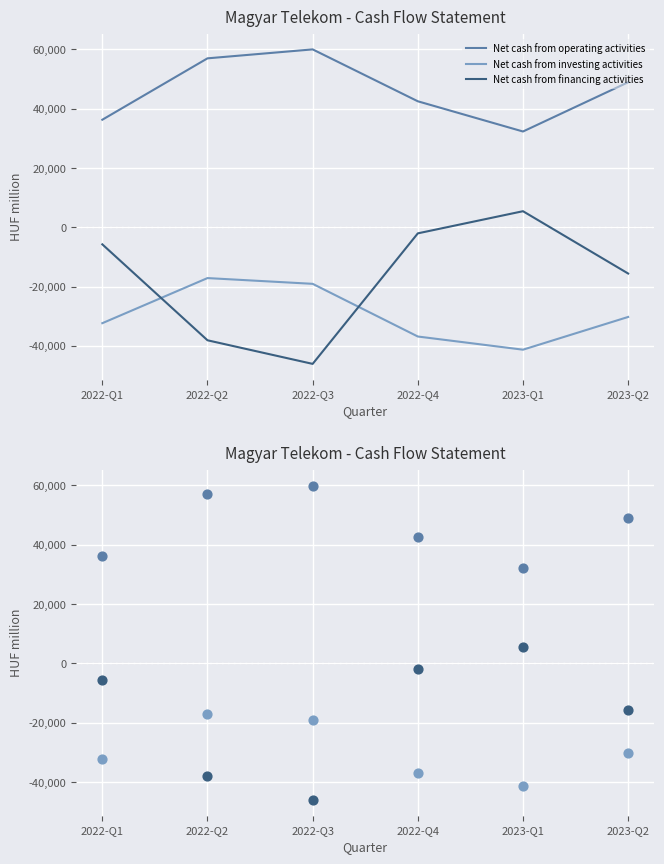

What are all the series names shown in the legend?

Net cash from operating activities, Net cash from investing activities, Net cash from financing activities